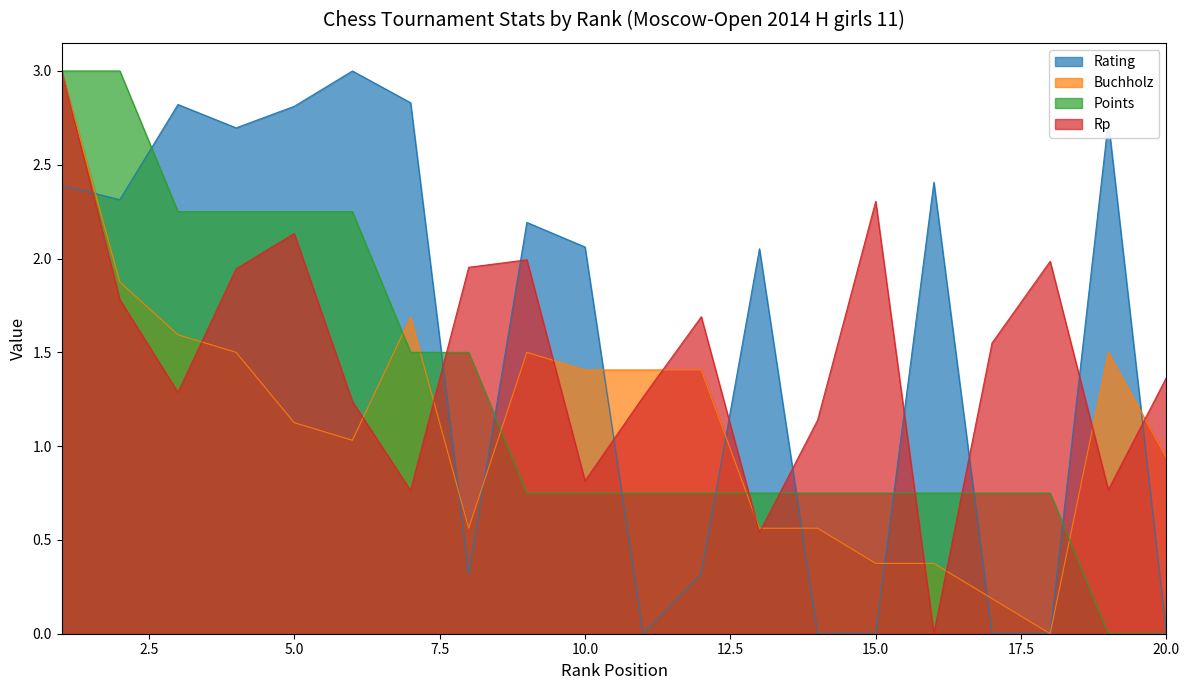

Reading left to right, transcribe all the data shown in this chart.

Rating: 1=2.4	2=2.3	3=2.8	4=2.7	5=2.8	6=3.0	7=2.8	8=0.3	9=2.2	10=2.1	11=0.0	12=0.3	13=2.1	14=0.0	15=0.0	16=2.4	17=0.0	18=0.0	19=2.7	20=0.0
Buchholz: 1=3.0	2=1.9	3=1.6	4=1.5	5=1.1	6=1.0	7=1.7	8=0.6	9=1.5	10=1.4	11=1.4	12=1.4	13=0.6	14=0.6	15=0.4	16=0.4	17=0.2	18=0.0	19=1.5	20=0.9
Points: 1=3.0	2=3.0	3=2.2	4=2.2	5=2.2	6=2.2	7=1.5	8=1.5	9=0.8	10=0.8	11=0.8	12=0.8	13=0.8	14=0.8	15=0.8	16=0.8	17=0.8	18=0.8	19=0.0	20=0.0
Rp: 1=3.0	2=1.8	3=1.3	4=1.9	5=2.1	6=1.2	7=0.8	8=2.0	9=2.0	10=0.8	11=1.3	12=1.7	13=0.5	14=1.1	15=2.3	16=0.0	17=1.5	18=2.0	19=0.8	20=1.4